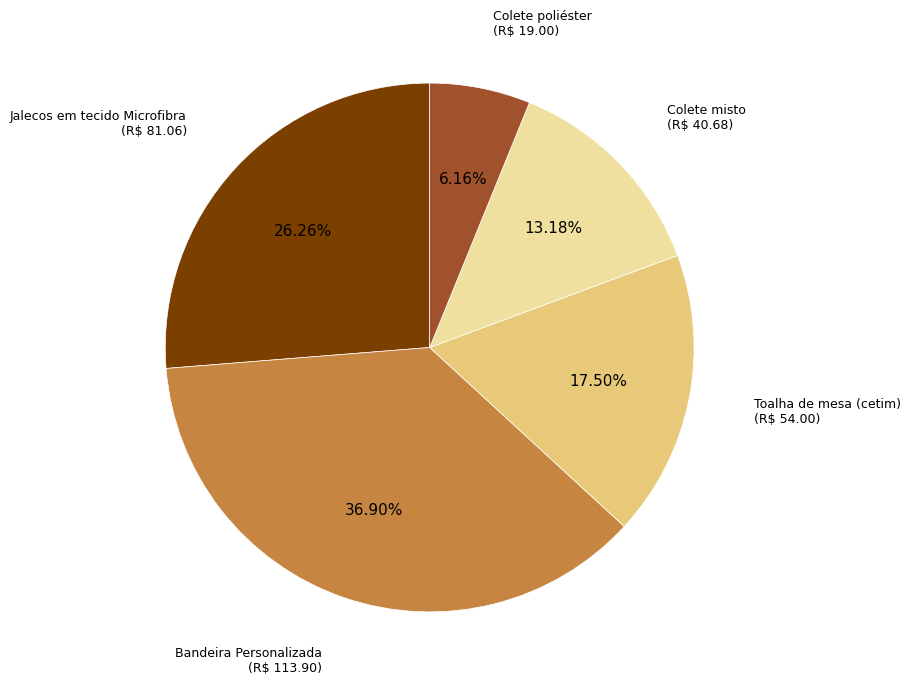

To the nearest percent, what percentage of the pie is Bandeira Personalizada?

37%